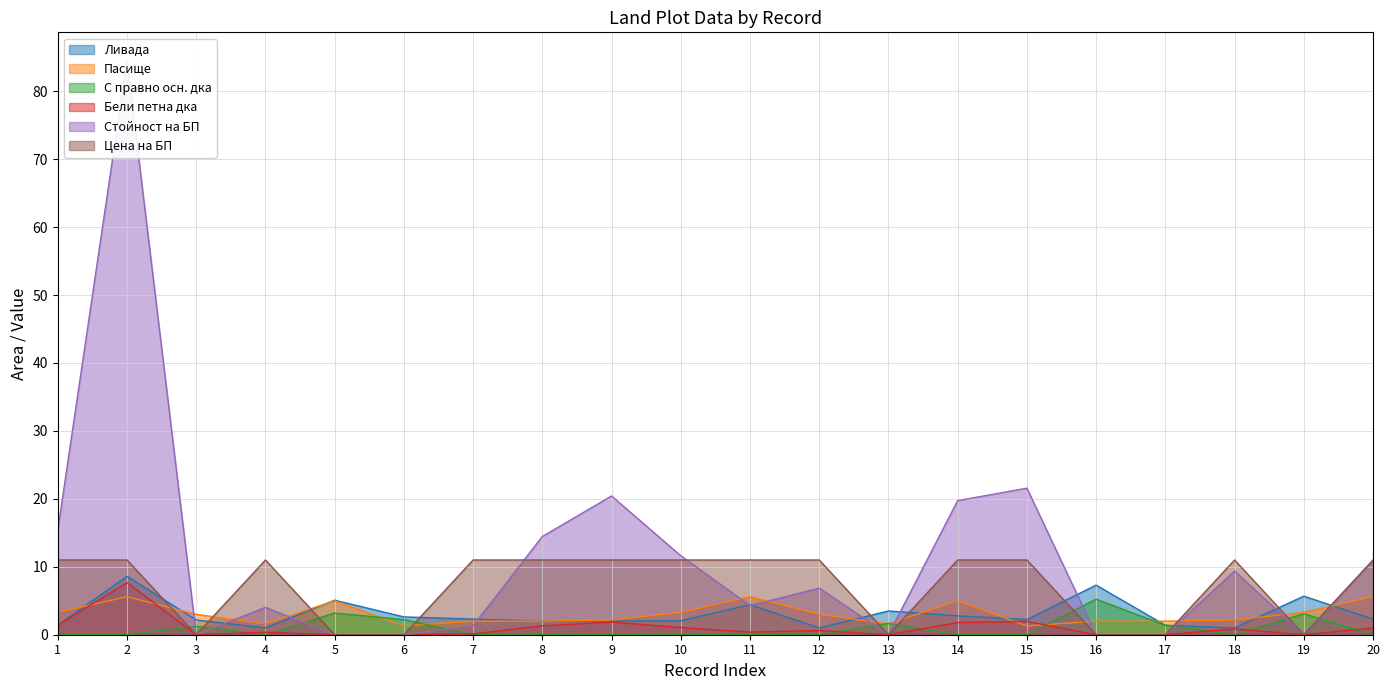

Reading right to left, transcribe all the data shown in this chart.

Ливада: 2.3	5.7	1.0	1.4	7.3	2.2	2.8	3.5	1.0	4.4	2.1	2.0	2.0	2.3	2.6	5.1	1.0	2.2	8.6	1.4
Пасище: 5.6	3.3	2.2	2.0	2.0	1.3	5.0	1.6	3.0	5.6	3.3	2.2	2.0	2.0	1.3	5.0	1.6	3.0	5.6	3.3
С правно осн. дка: 0.0	3.1	0.0	1.4	5.2	0.0	0.0	1.7	0.0	0.0	0.0	0.0	0.0	0.0	2.2	3.2	0.0	1.2	0.0	0.0
Бели петна дка: 1.0	0.0	0.9	0.0	0.0	2.0	1.8	0.0	0.6	0.4	1.1	1.9	1.3	0.1	0.0	0.0	0.4	0.0	7.7	1.4
Стойност на БП: 10.9	0.0	9.4	0.0	0.0	21.6	19.7	0.0	6.9	4.3	11.6	20.4	14.5	1.3	0.0	0.0	4.0	0.0	84.4	15.4
Цена на БП: 11.0	0.0	11.0	0.0	0.0	11.0	11.0	0.0	11.0	11.0	11.0	11.0	11.0	11.0	0.0	0.0	11.0	0.0	11.0	11.0